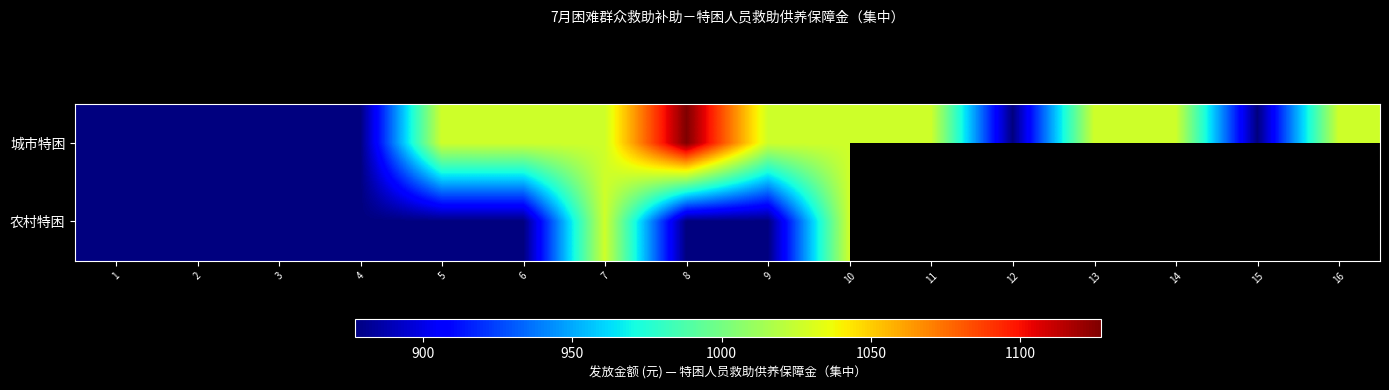

What value does the 农村特困 series have at 1?

877.0